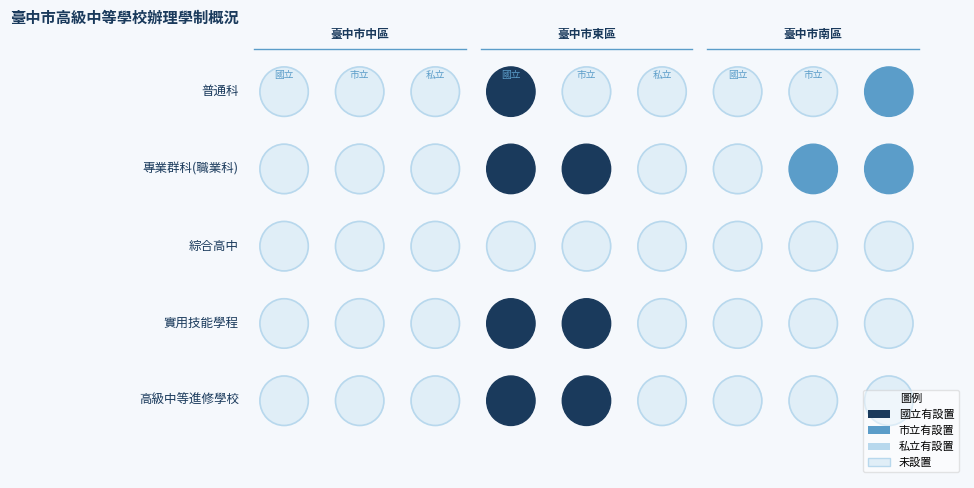

Which series has the largest total across all categories?

臺中市東區